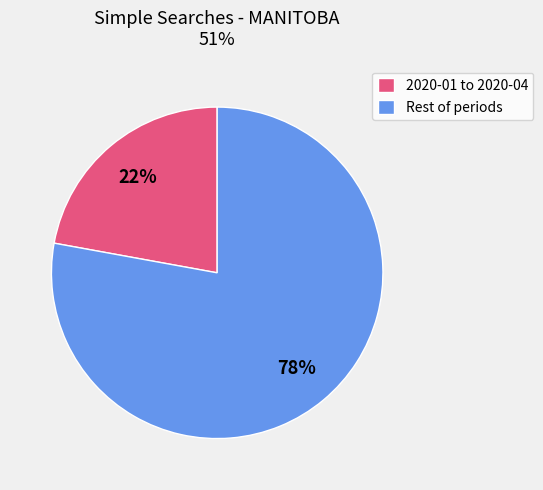

Does any single category account for the majority?

Yes